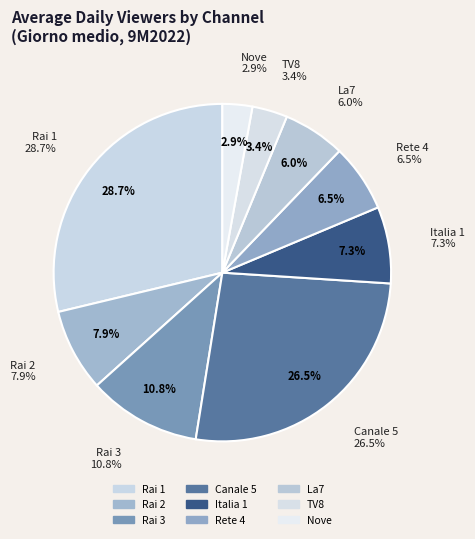

Which category has the smallest portion of the pie?

Nove